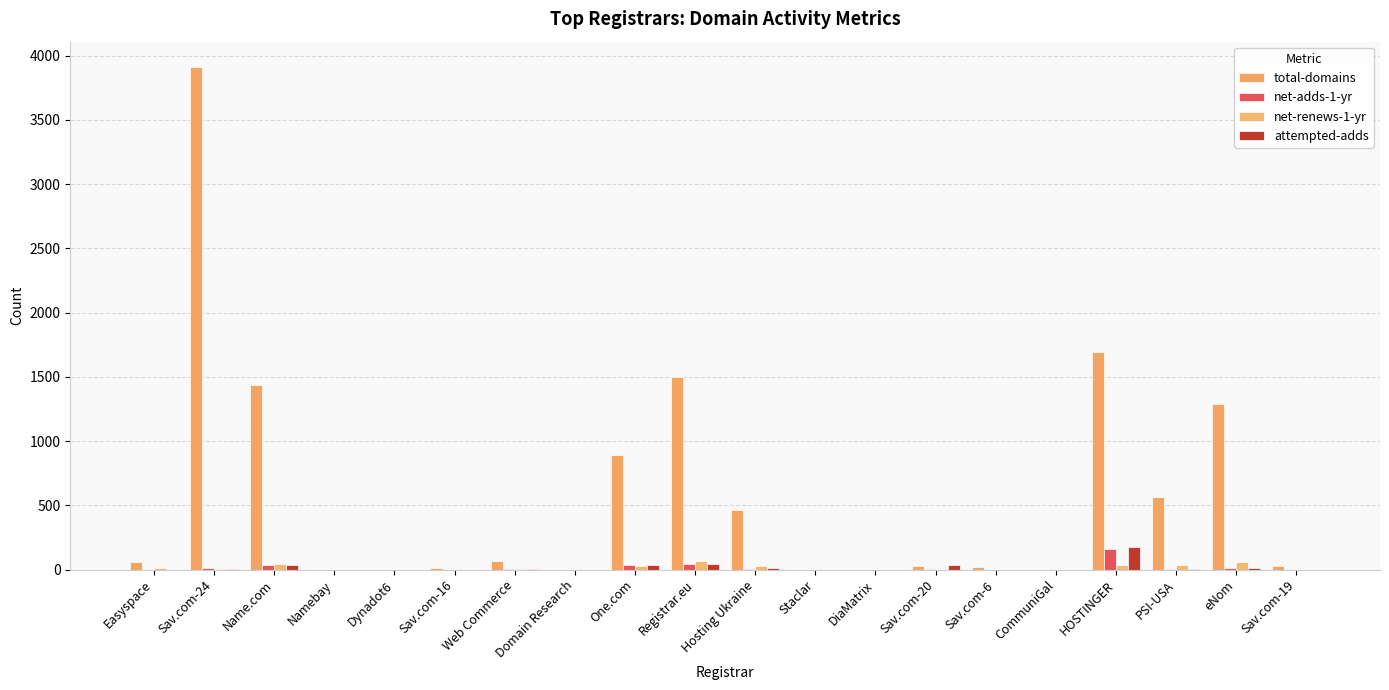

How many distinct data groups are displayed?

4